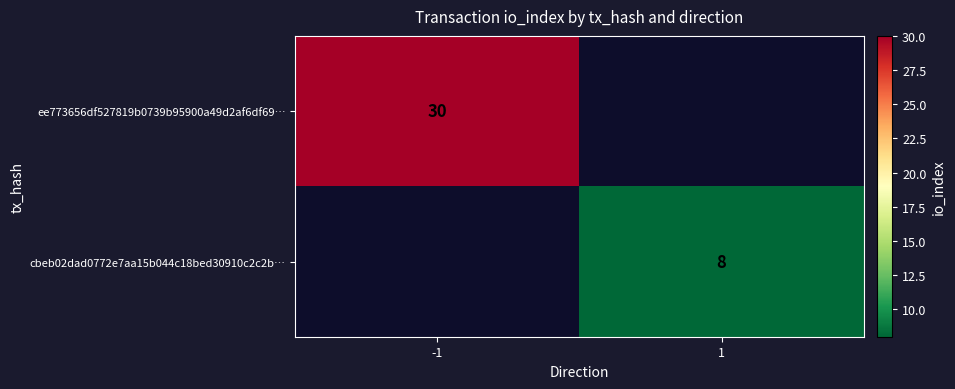

Which label corresponds to the largest value in the chart?

-1